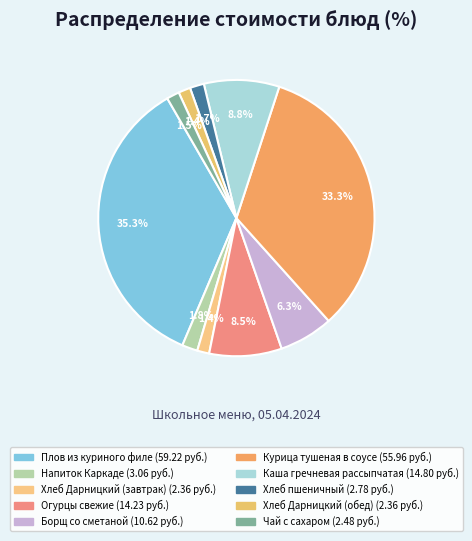

Which category has the smallest portion of the pie?

Хлеб Дарницкий (завтрак)